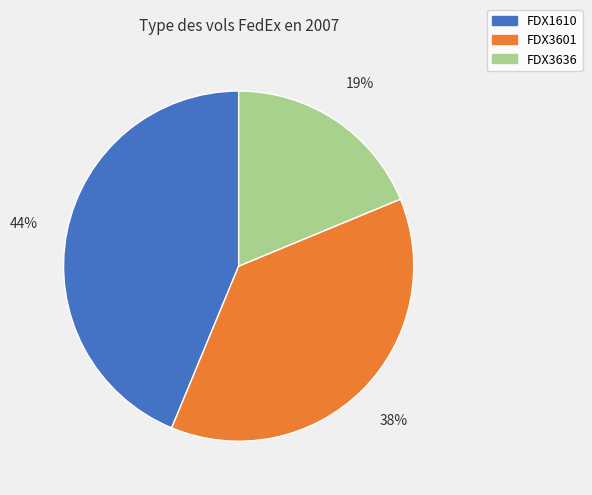

Approximately how many times larger is the value at FDX3601 compared to FDX1610?

0.9